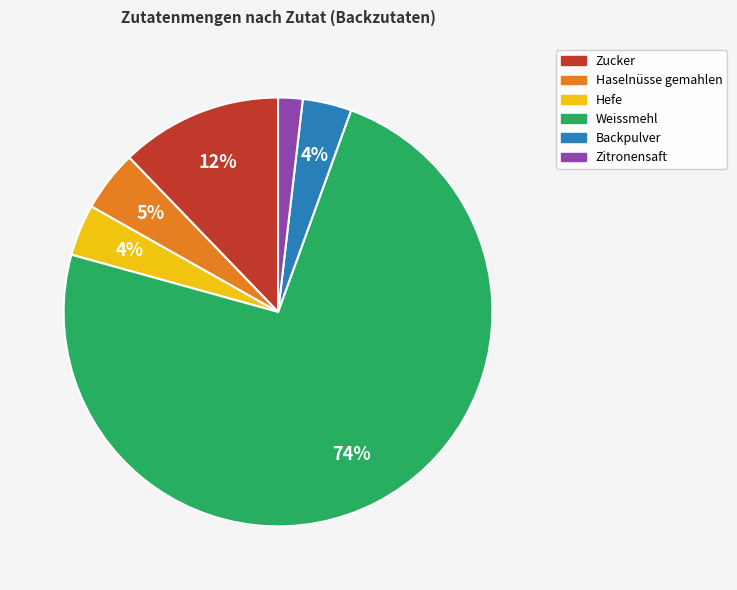

Which slice represents more than half of the pie?

Weissmehl